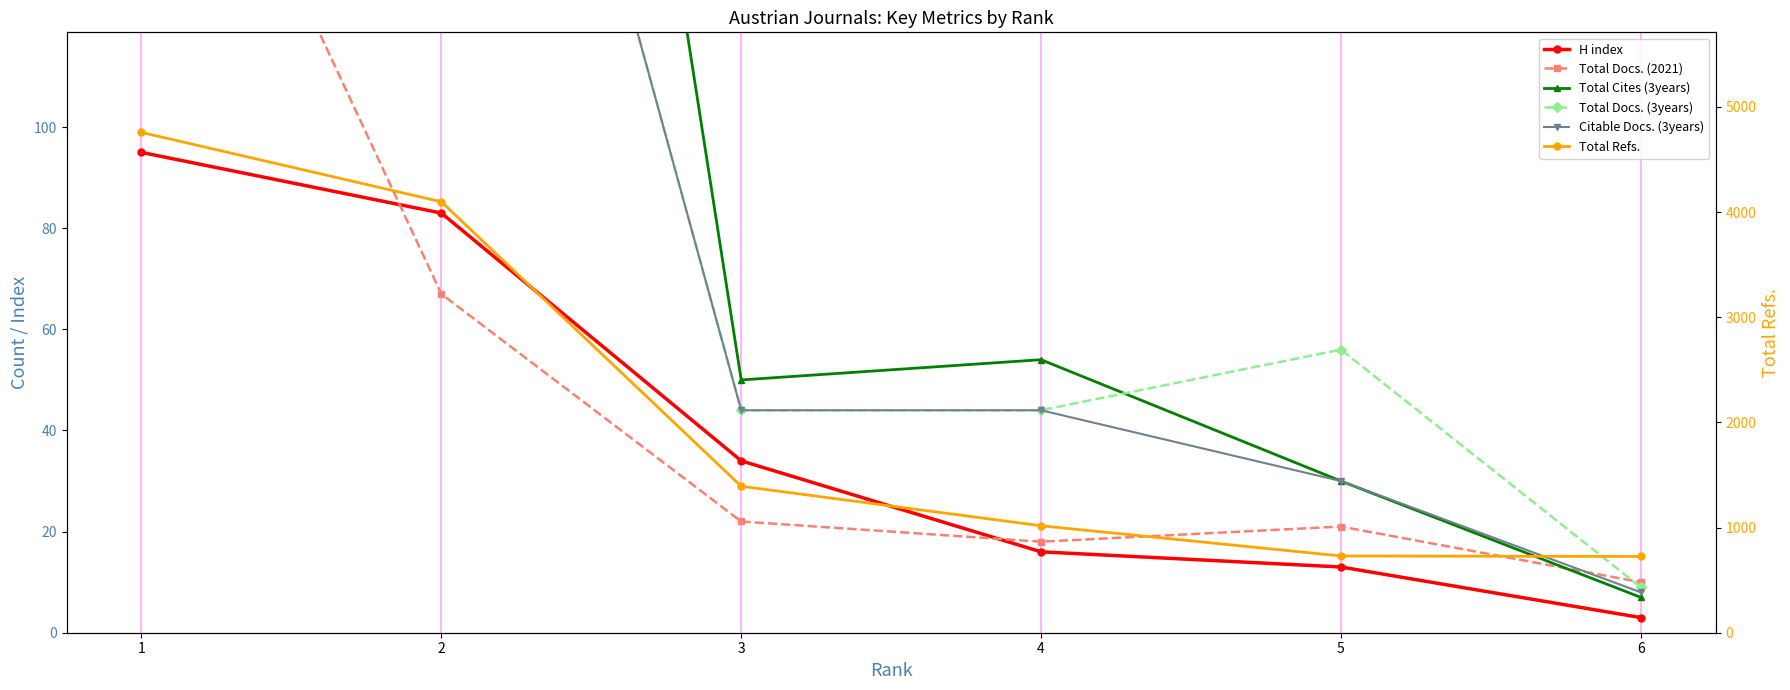

True or false: Total Refs. has more than 1 interior local peaks.

False